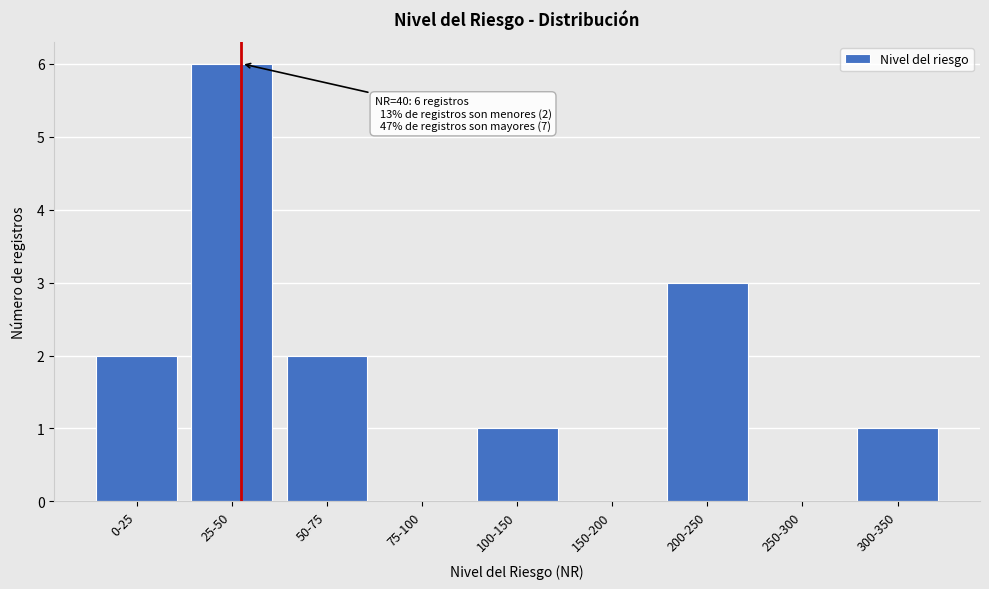

Reading right to left, what are all the values shown in this chart?

300-350=1	250-300=0	200-250=3	150-200=0	100-150=1	75-100=0	50-75=2	25-50=6	0-25=2